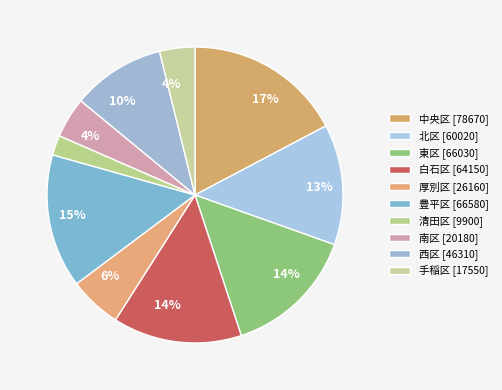

Count the number of slices in the pie.

10